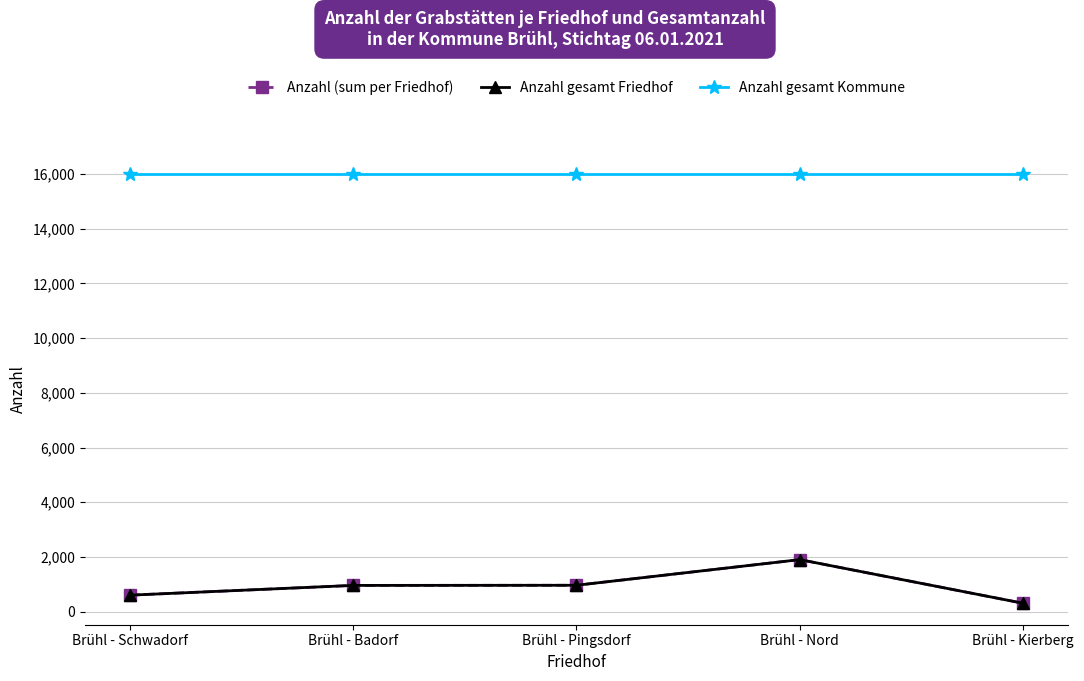

What is the maximum value for Anzahl gesamt Friedhof?

1904